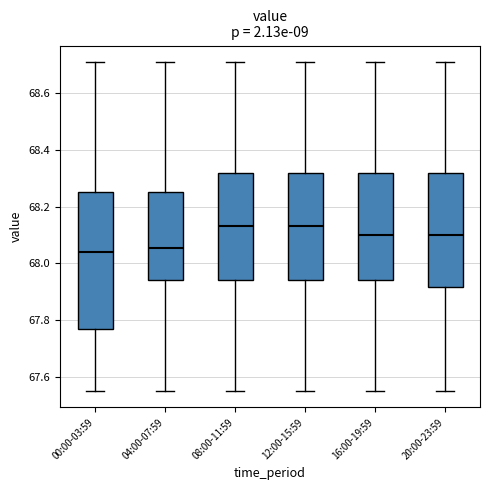

Reading left to right, read every box against the y-axis: the position of its median line, the range the box covers, and the ends of its whiskers. The values are not printed on the chart, so give them approximately, as read against the axis.

00:00-03:59: median 68.04, box 67.78 to 68.26, whiskers 67.56 to 68.72
04:00-07:59: median 68.06, box 67.94 to 68.26, whiskers 67.56 to 68.72
08:00-11:59: median 68.14, box 67.94 to 68.32, whiskers 67.56 to 68.72
12:00-15:59: median 68.14, box 67.94 to 68.32, whiskers 67.56 to 68.72
16:00-19:59: median 68.10, box 67.94 to 68.32, whiskers 67.56 to 68.72
20:00-23:59: median 68.10, box 67.92 to 68.32, whiskers 67.56 to 68.72